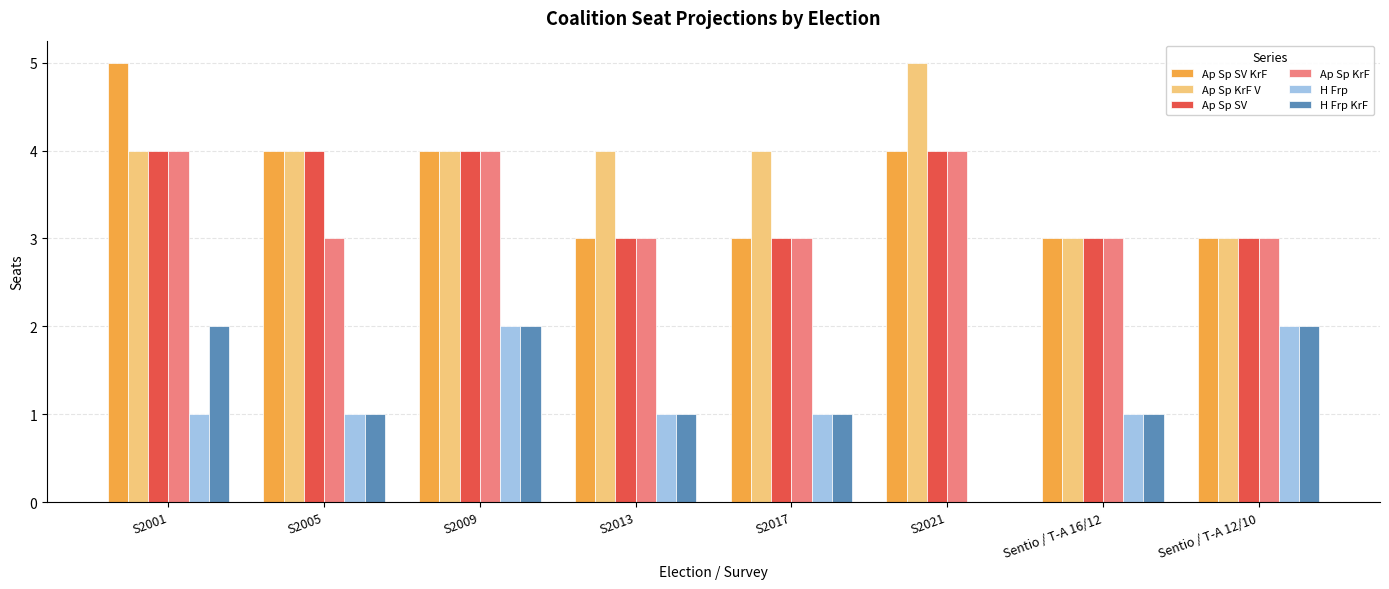

Reading left to right, what are all the values shown in this chart?

Ap Sp SV KrF: S2001=5	S2005=4	S2009=4	S2013=3	S2017=3	S2021=4	Sentio / T-A 16/12=3	Sentio / T-A 12/10=3
Ap Sp KrF V: S2001=4	S2005=4	S2009=4	S2013=4	S2017=4	S2021=5	Sentio / T-A 16/12=3	Sentio / T-A 12/10=3
Ap Sp SV: S2001=4	S2005=4	S2009=4	S2013=3	S2017=3	S2021=4	Sentio / T-A 16/12=3	Sentio / T-A 12/10=3
Ap Sp KrF: S2001=4	S2005=3	S2009=4	S2013=3	S2017=3	S2021=4	Sentio / T-A 16/12=3	Sentio / T-A 12/10=3
H Frp: S2001=1	S2005=1	S2009=2	S2013=1	S2017=1	S2021=0	Sentio / T-A 16/12=1	Sentio / T-A 12/10=2
H Frp KrF: S2001=2	S2005=1	S2009=2	S2013=1	S2017=1	S2021=0	Sentio / T-A 16/12=1	Sentio / T-A 12/10=2